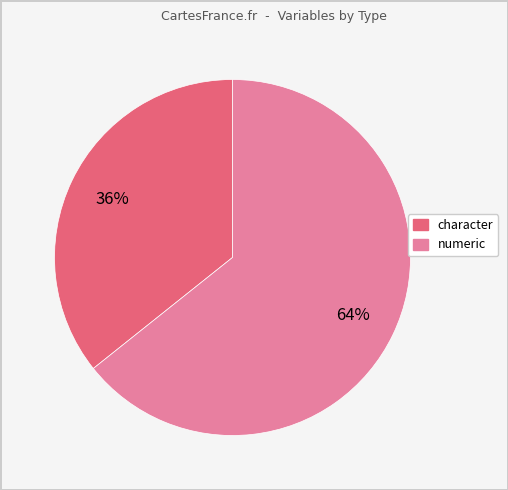

Which slice is the largest?

numeric